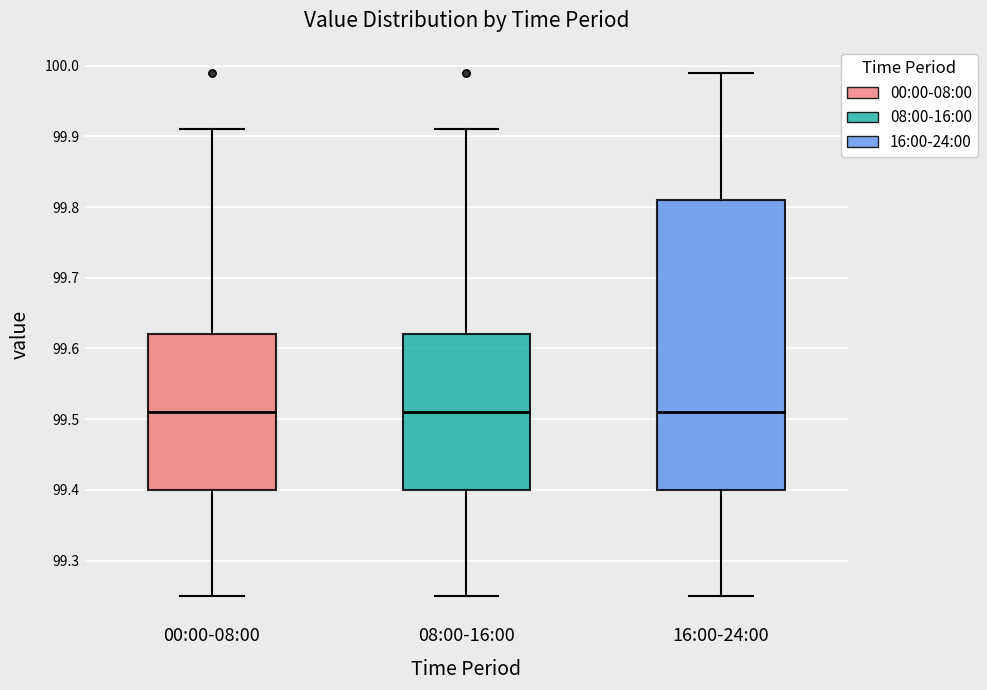

Where does the median line of the box for 16:00-24:00 sit on the y-axis? The values are not printed on the chart, so give them approximately, as read against the axis.

99.51